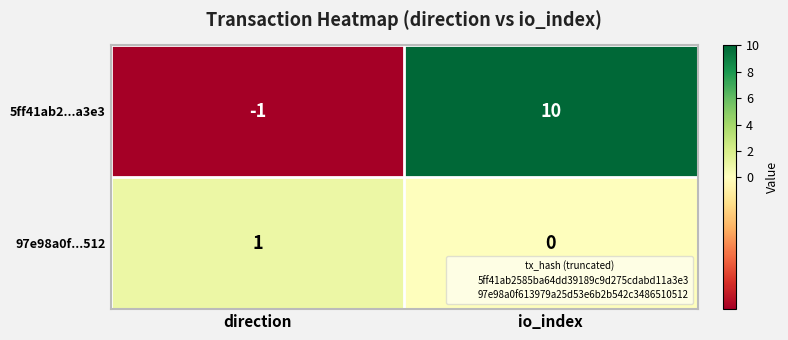

What is the approximate value of 5ff41ab2...a3e3 at io_index?

10